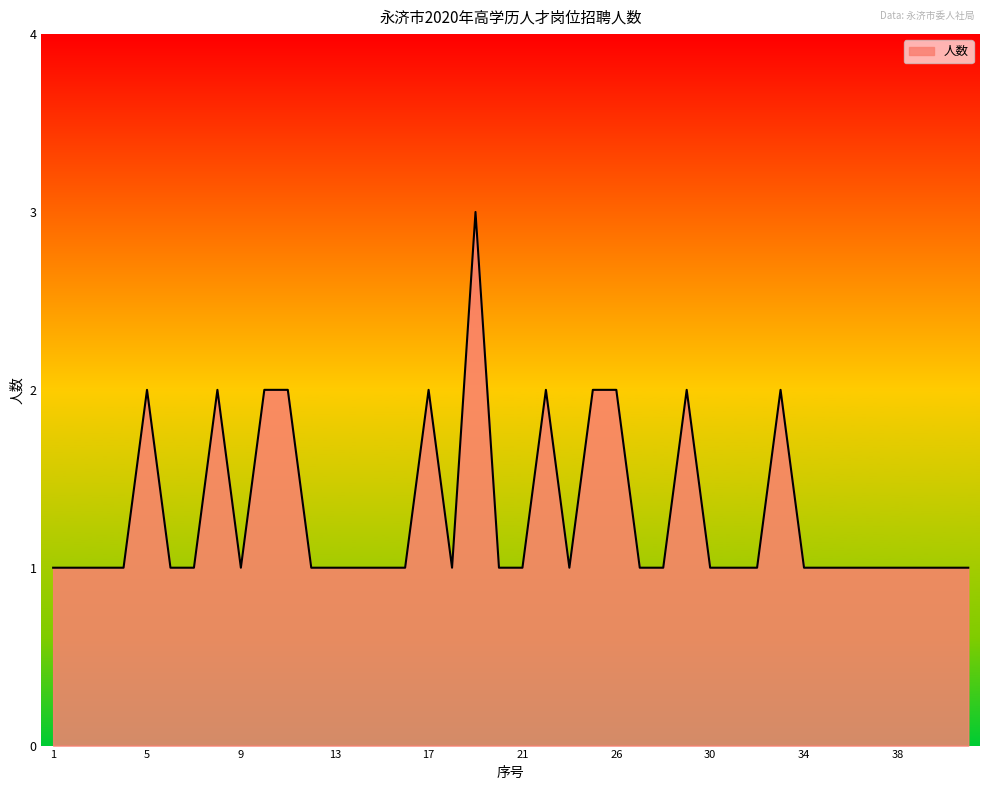

What is the greatest value displayed?

3